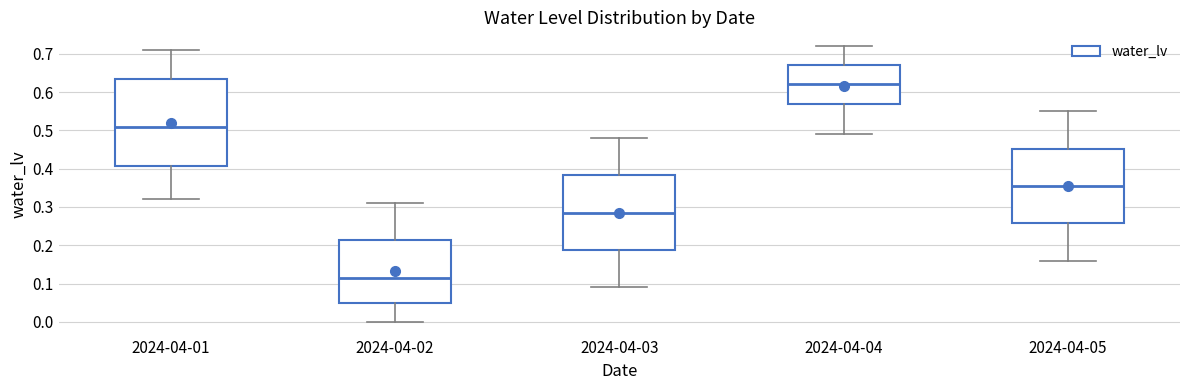

Where does the upper whisker of the box for 2024-04-01 end on the y-axis? The values are not printed on the chart, so give them approximately, as read against the axis.

0.71